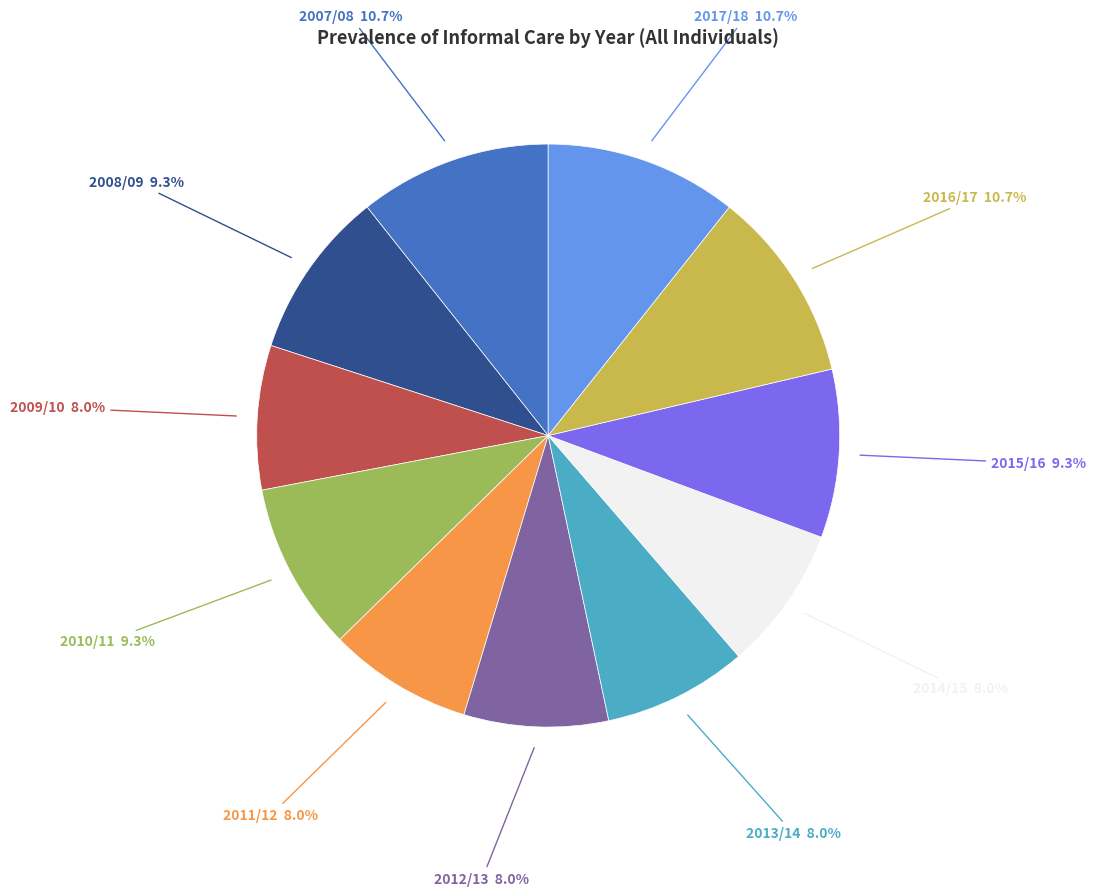

Approximately how many times larger is the value at 2016/17 compared to 2012/13?

1.3